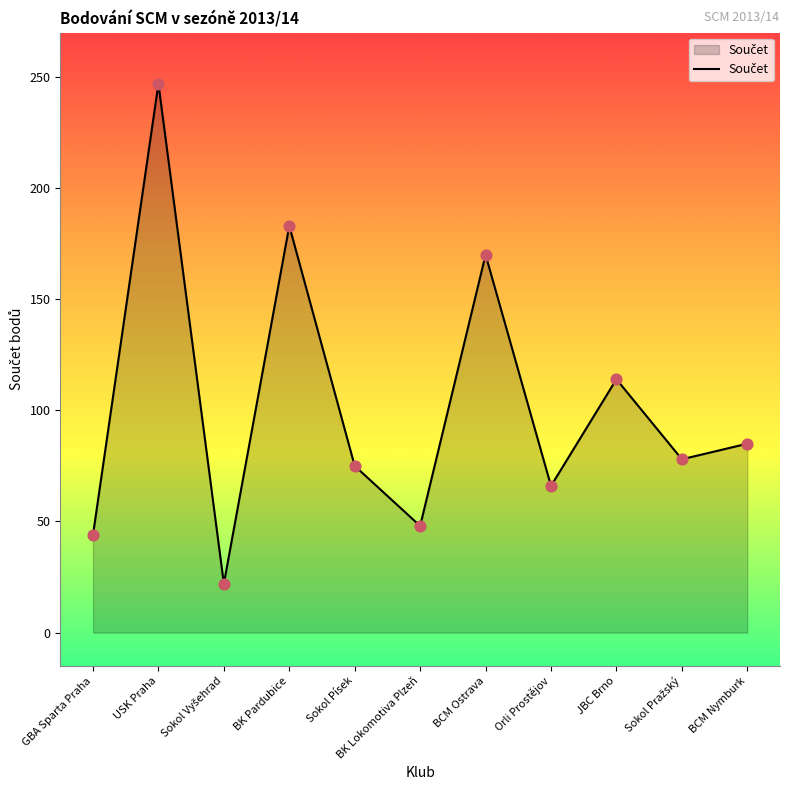

Between USK Praha and GBA Sparta Praha, which is larger?

USK Praha